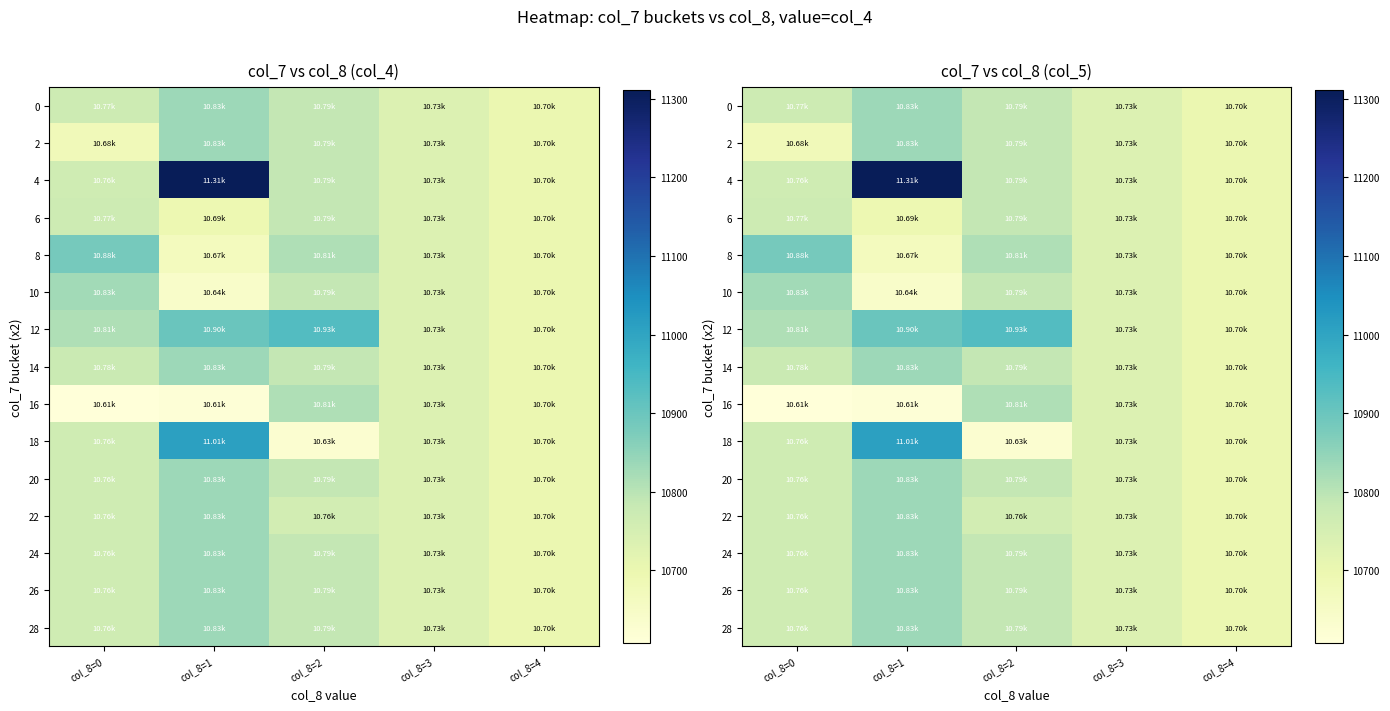

Rank the series by their maximum value, from highest to lowest.

4, 18, 12, 8, 0, 2, 14, 20, 22, 24, 26, 28, 10, 16, 6